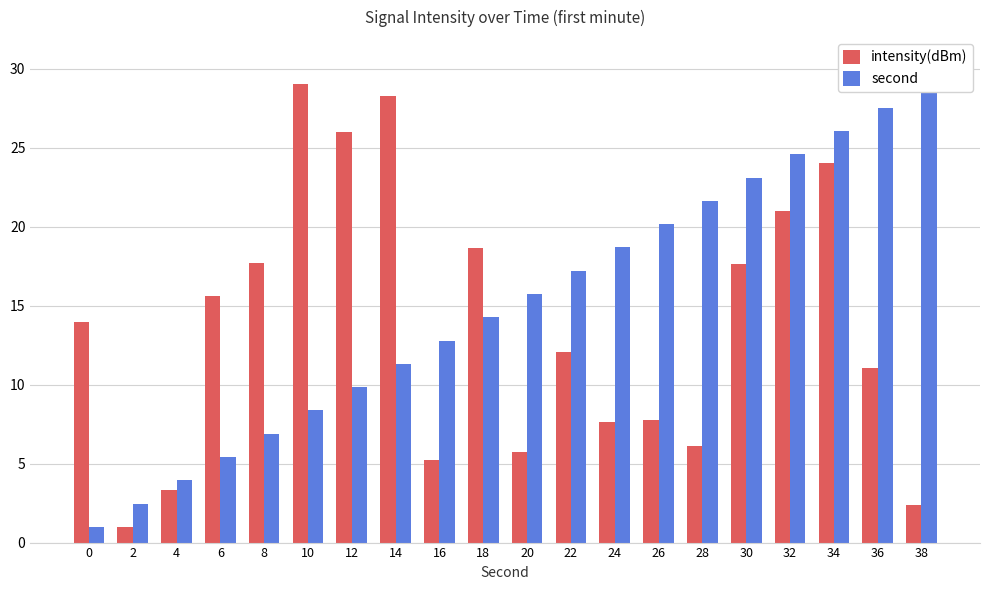

Is it true that intensity(dBm) equals 7.6 at 24?

True